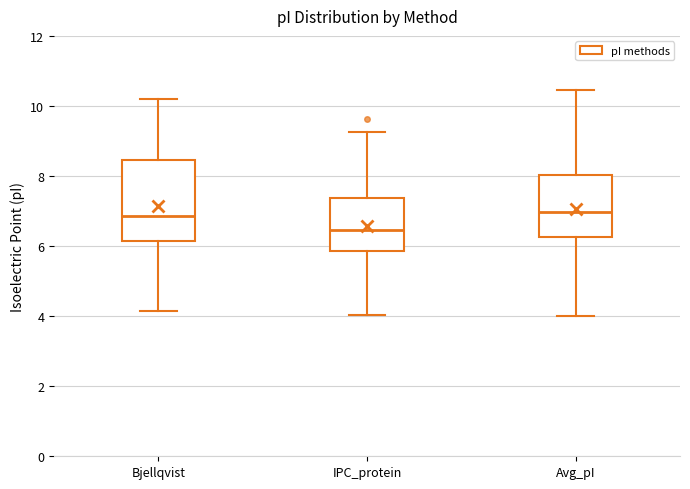

Reading left to right, transcribe this box plot: for each box, give where its median line is, the range the box spans, and where its two whiskers end, as read against the y-axis. The values are not printed on the chart, so give them approximately, as read against the axis.

Bjellqvist: median 6.8, box 6.2 to 8.4, whiskers 4.2 to 10.2
IPC_protein: median 6.4, box 5.8 to 7.4, whiskers 4.0 to 9.2
Avg_pI: median 7.0, box 6.2 to 8.0, whiskers 4.0 to 10.4